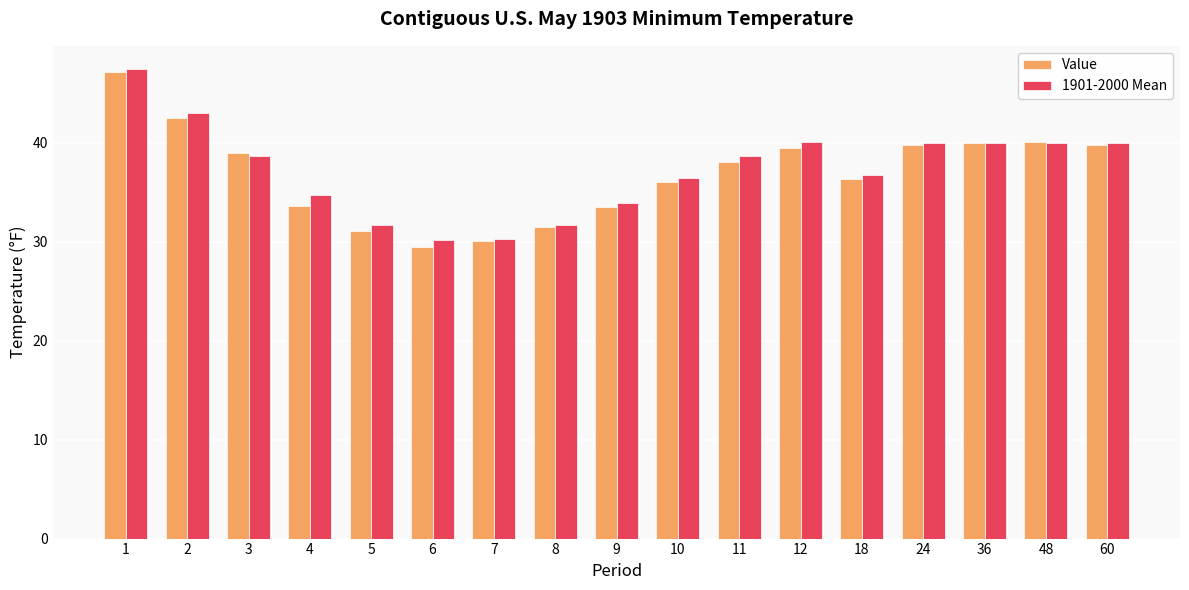

Count the number of data series in this chart.

2